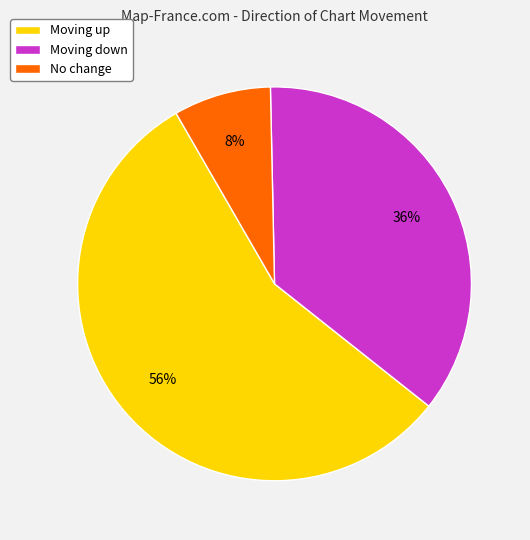

What is the smallest slice in the pie chart?

No change